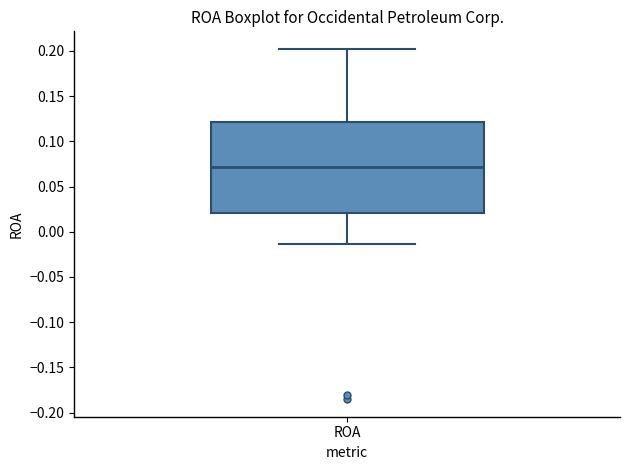

Transcribe this box plot: give where the median line is, the range the box spans, and where the two whiskers end, as read against the y-axis. The values are not printed on the chart, so give them approximately, as read against the axis.

median 0.070, box 0.020 to 0.120, whiskers -0.015 to 0.200